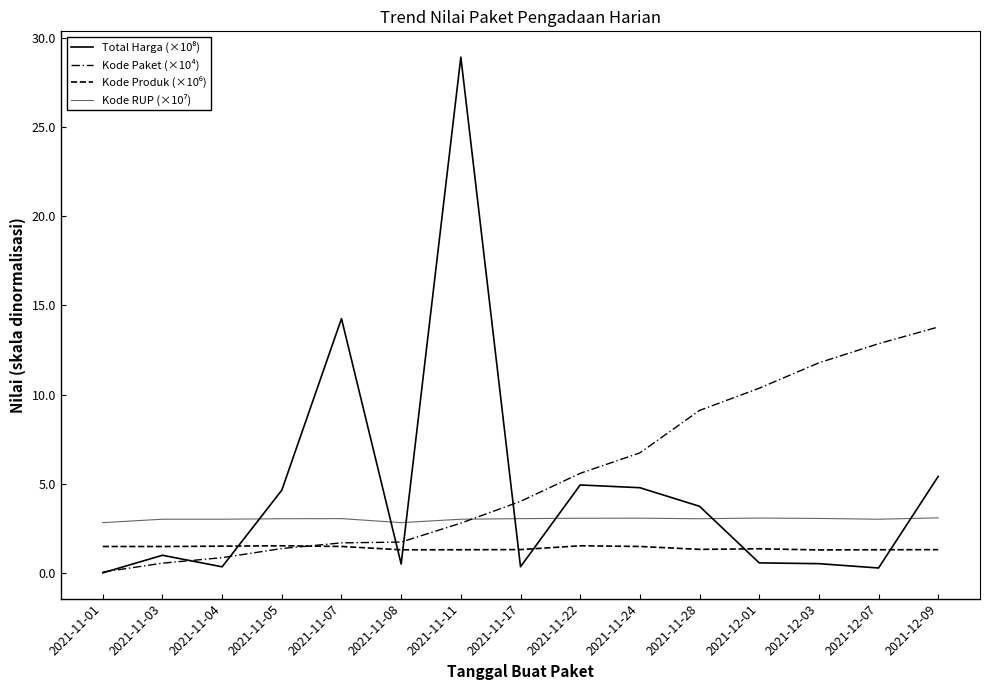

What is the label of the 9th point from the left?

2021-11-22